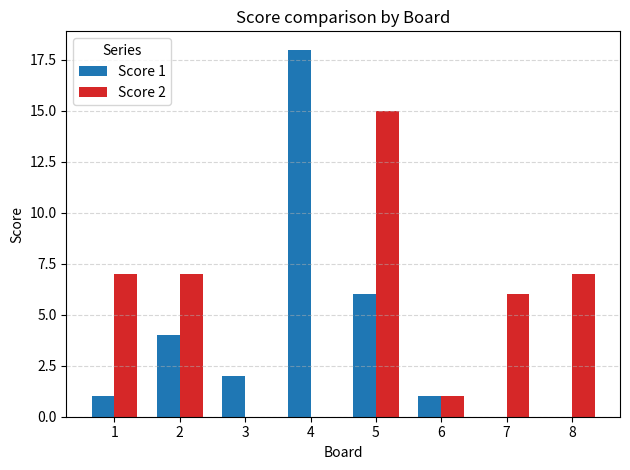

The value of Score 1 at 5 is 6. True or false?

True